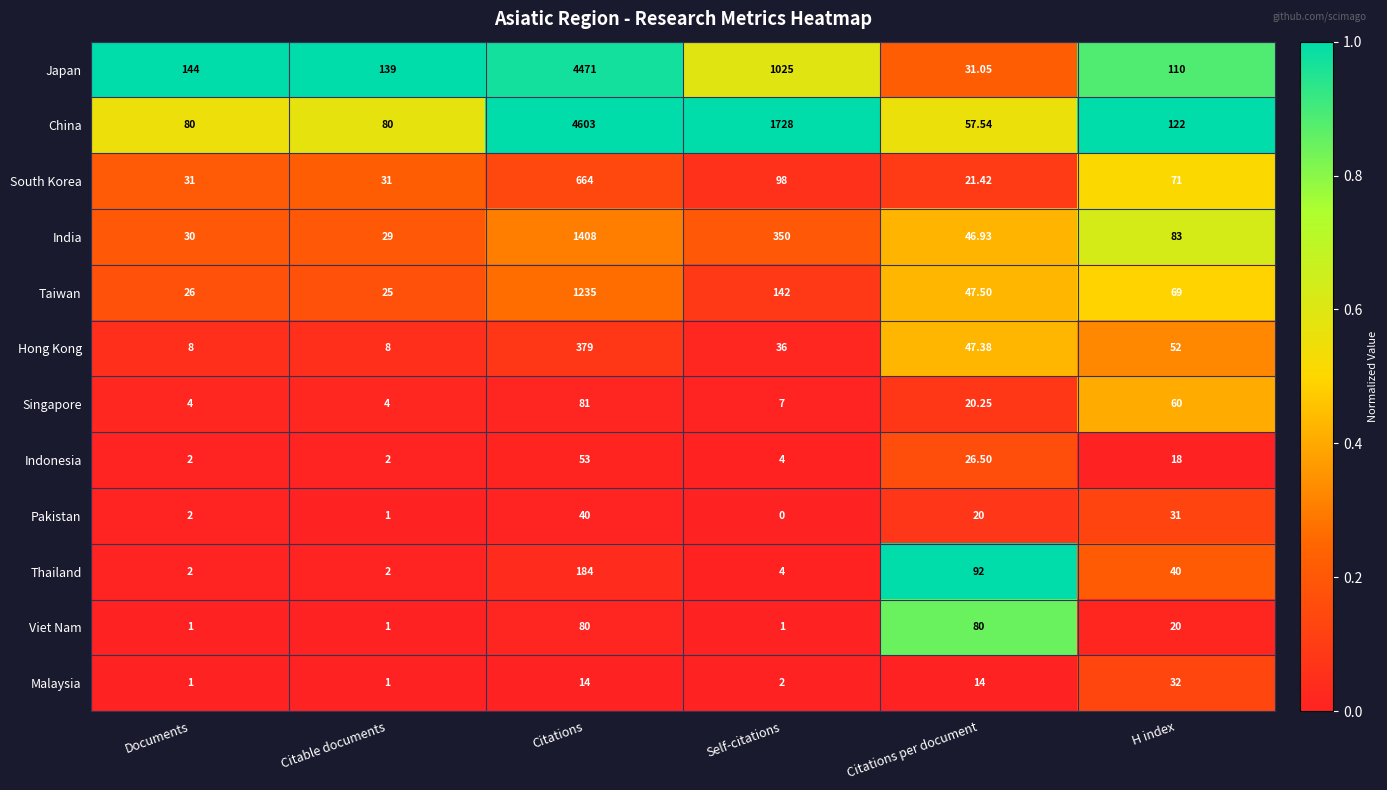

At which label does Taiwan first exceed 69?

Citations